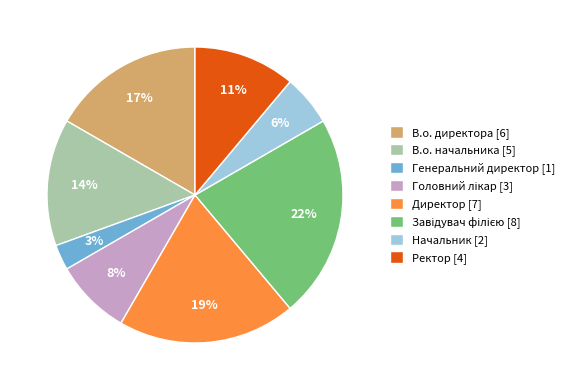

Is the sum of В.о. начальника [5] and Начальник [2] greater than half?

No